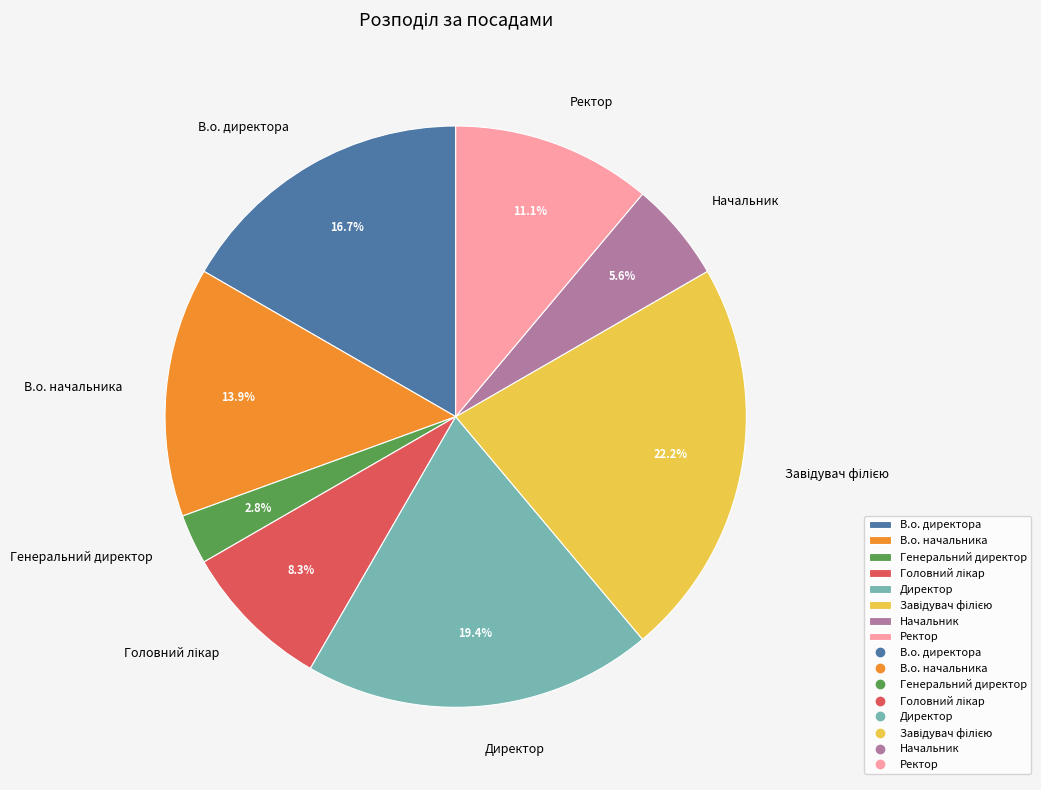

Is В.о. начальника the majority of the pie?

No